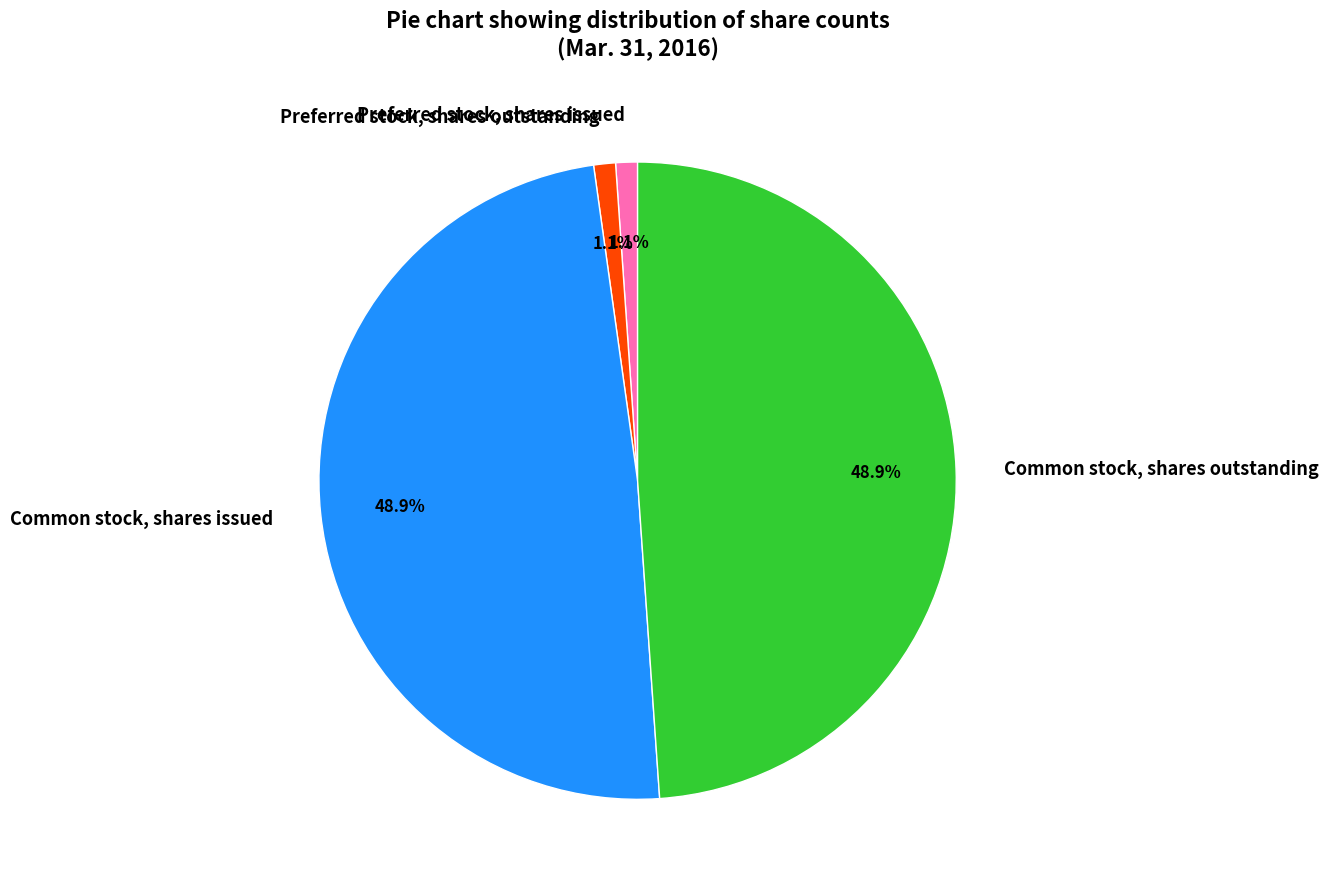

To the nearest percent, what percentage of the pie is Common stock, shares outstanding?

49%